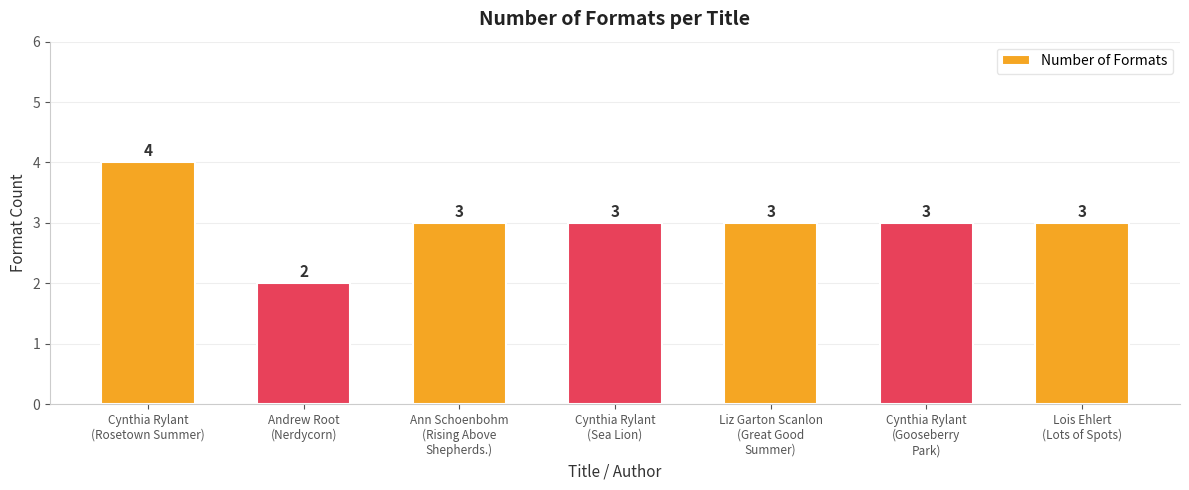

Which label corresponds to the largest value in the chart?

Cynthia Rylant
(Rosetown Summer)